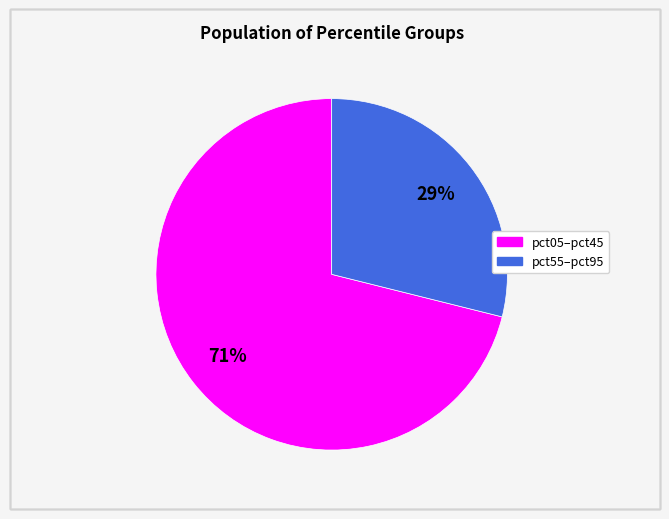

To the nearest percent, what is the average slice percentage?

50%